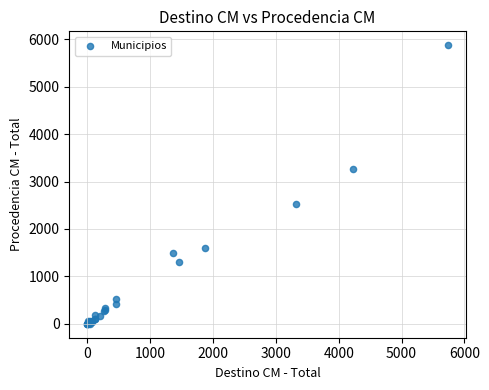

What Y value in the scatter plot is closest to 2937?

3260